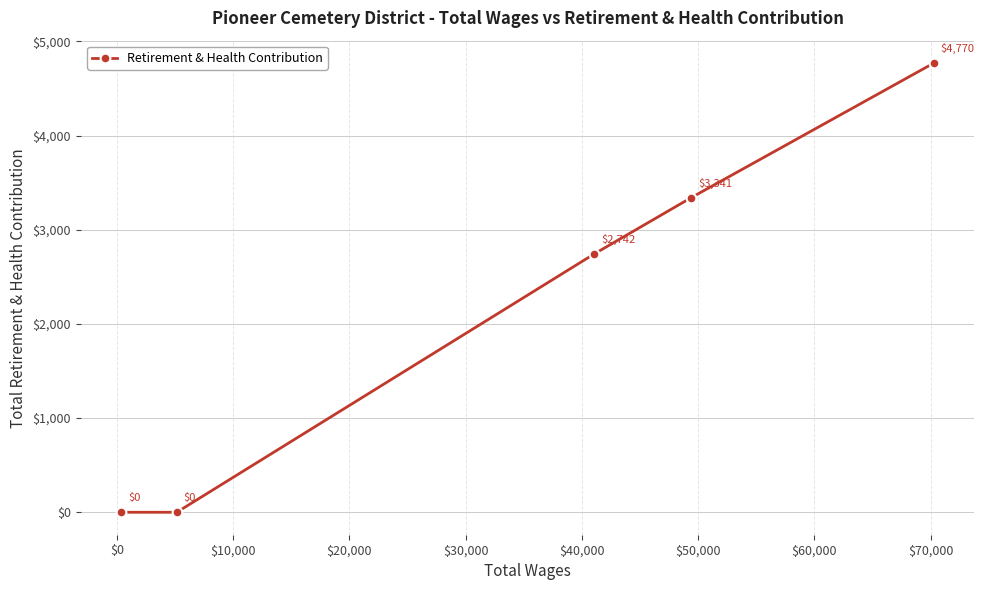

Reading left to right, what are all the values shown in this chart?

0	0	2742	3341	4770